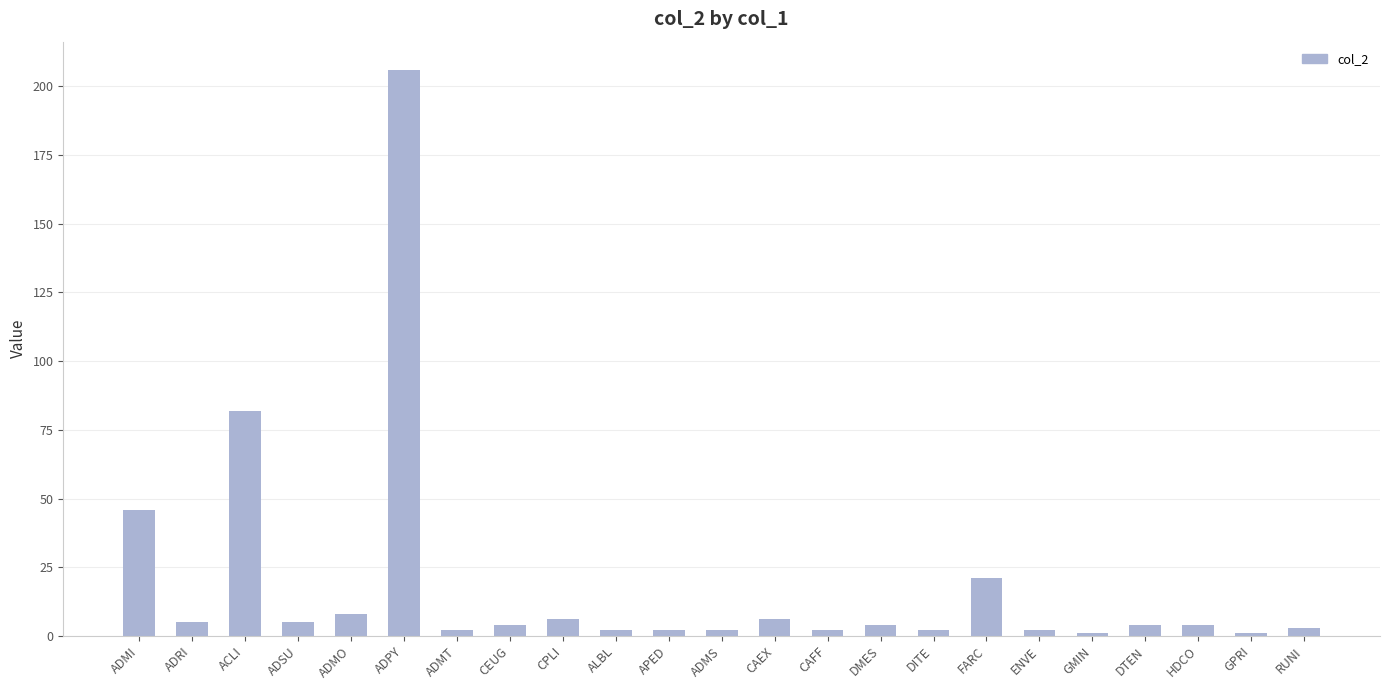

What is the maximum value shown in the chart?

206